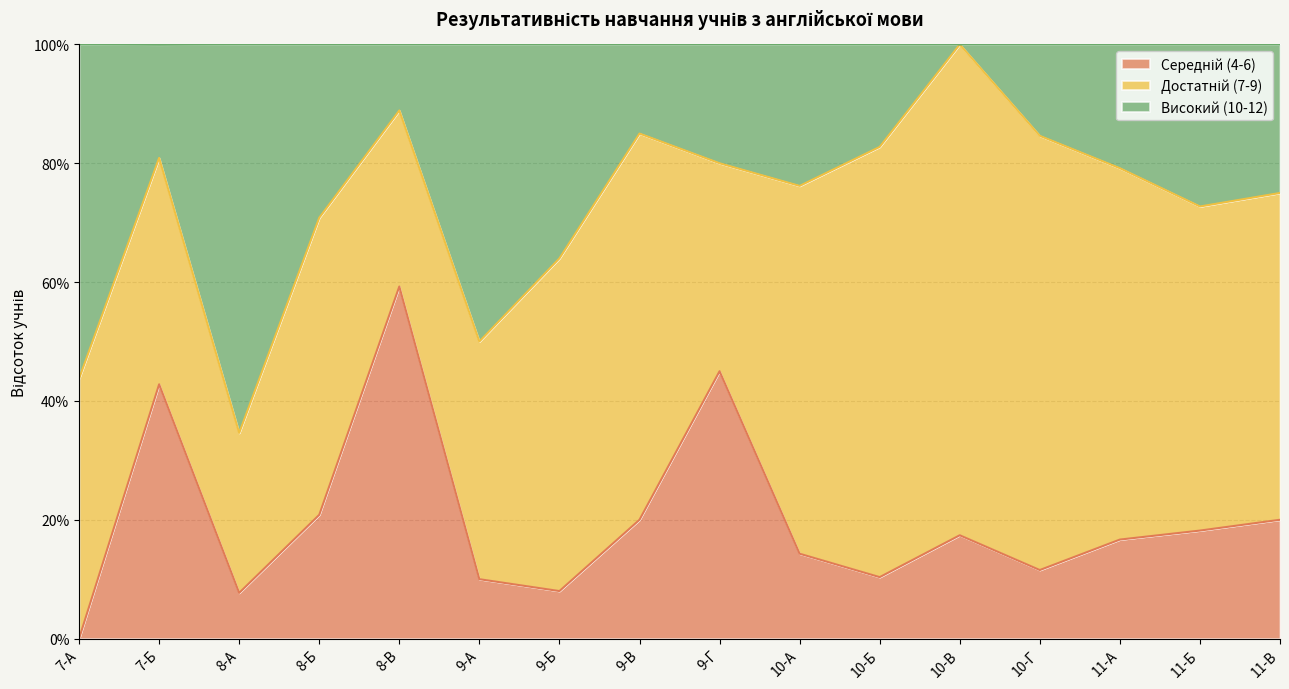

Does the chart display data point markers on the line(s)?

No